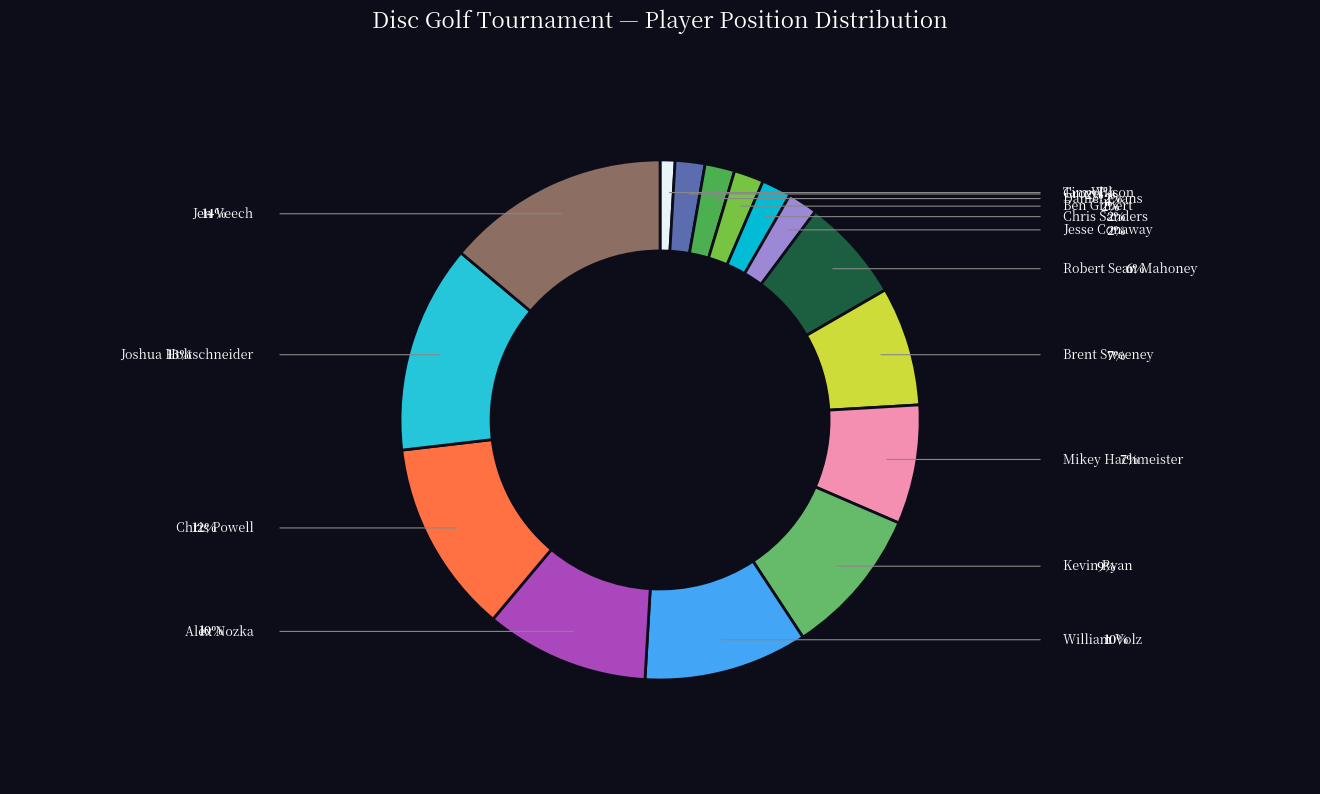

Is it true that Joshua Holtschneider is 13% of the pie?

True